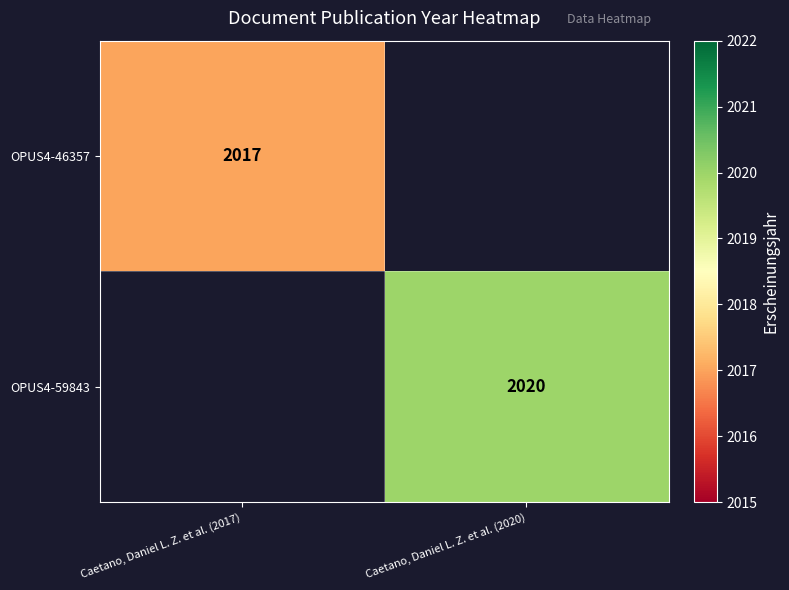

Is it true that OPUS4-59843 equals 2020 at Caetano, Daniel L. Z. et al. (2020)?

True